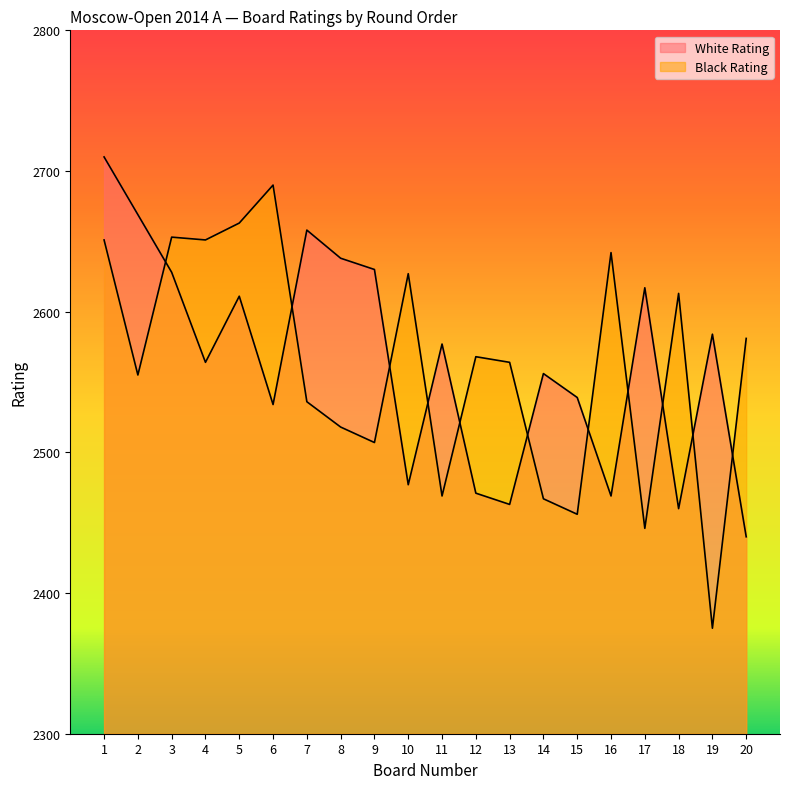

Reading left to right, list all the values displayed in this chart.

White Rating: 1=2710	2=2669	3=2628	4=2564	5=2611	6=2534	7=2658	8=2638	9=2630	10=2477	11=2577	12=2471	13=2463	14=2556	15=2539	16=2469	17=2617	18=2460	19=2584	20=2440
Black Rating: 1=2651	2=2555	3=2653	4=2651	5=2663	6=2690	7=2536	8=2518	9=2507	10=2627	11=2469	12=2568	13=2564	14=2467	15=2456	16=2642	17=2446	18=2613	19=2375	20=2581